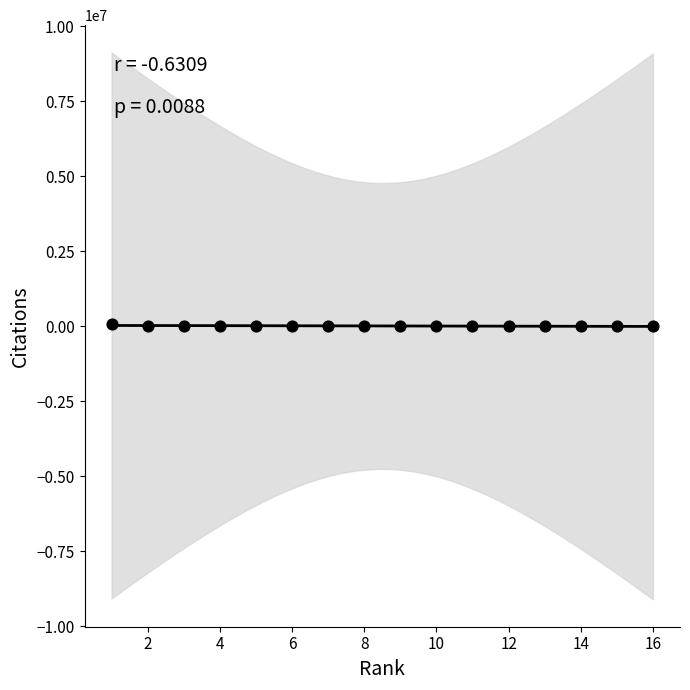

What is the range of X values (max minus min)?

15